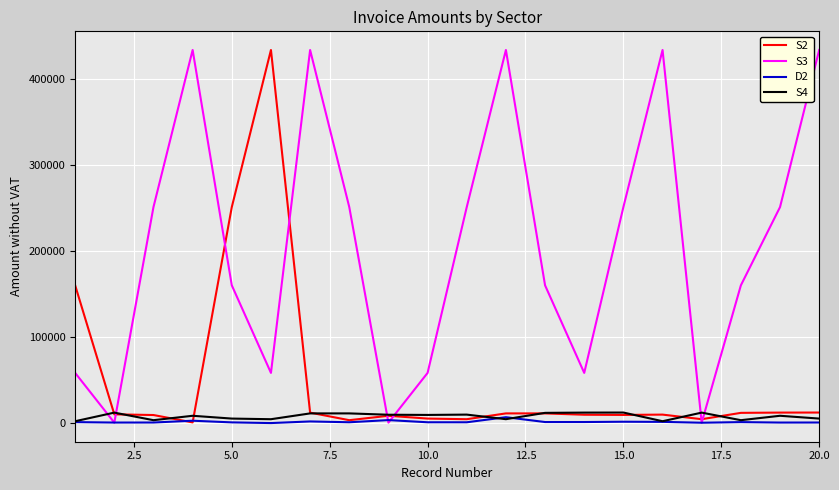

How many lines are shown in the chart?

4